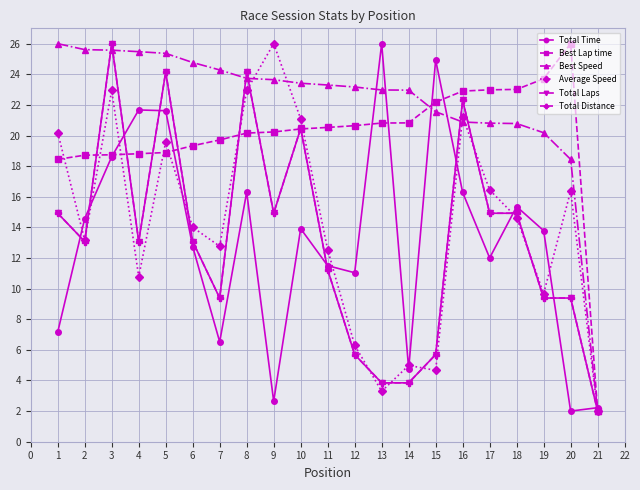

Is it true that Total Time equals 26.0 at 13?

True